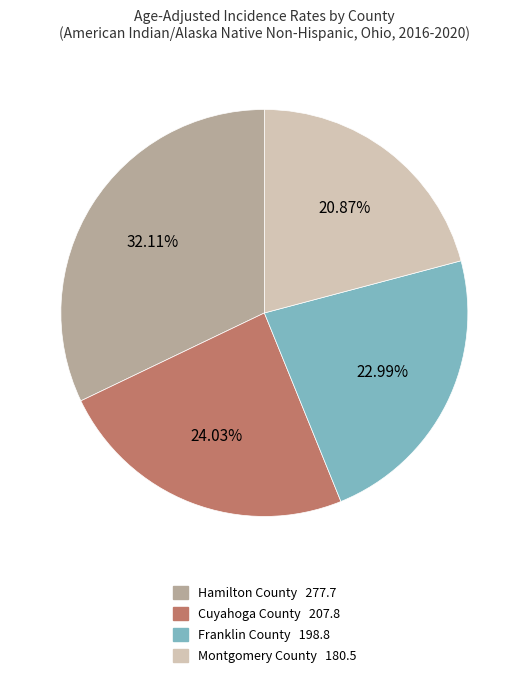

Count the number of slices in the pie.

4